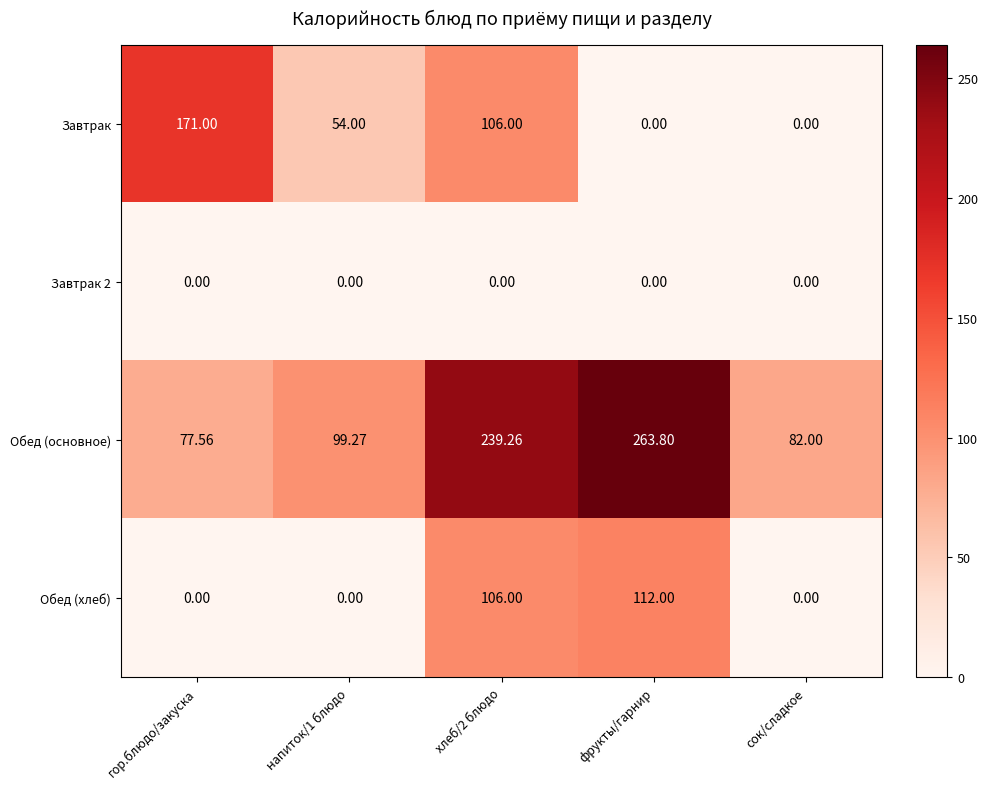

How many distinct data groups are displayed?

4